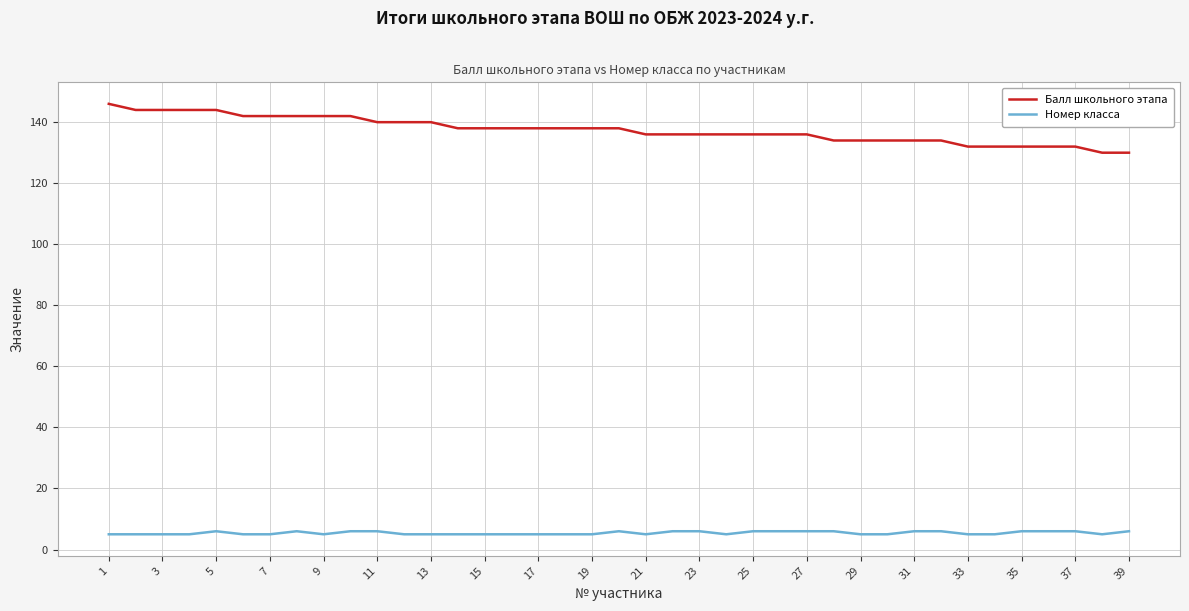

Which series has the largest total across all categories?

Балл школьного этапа